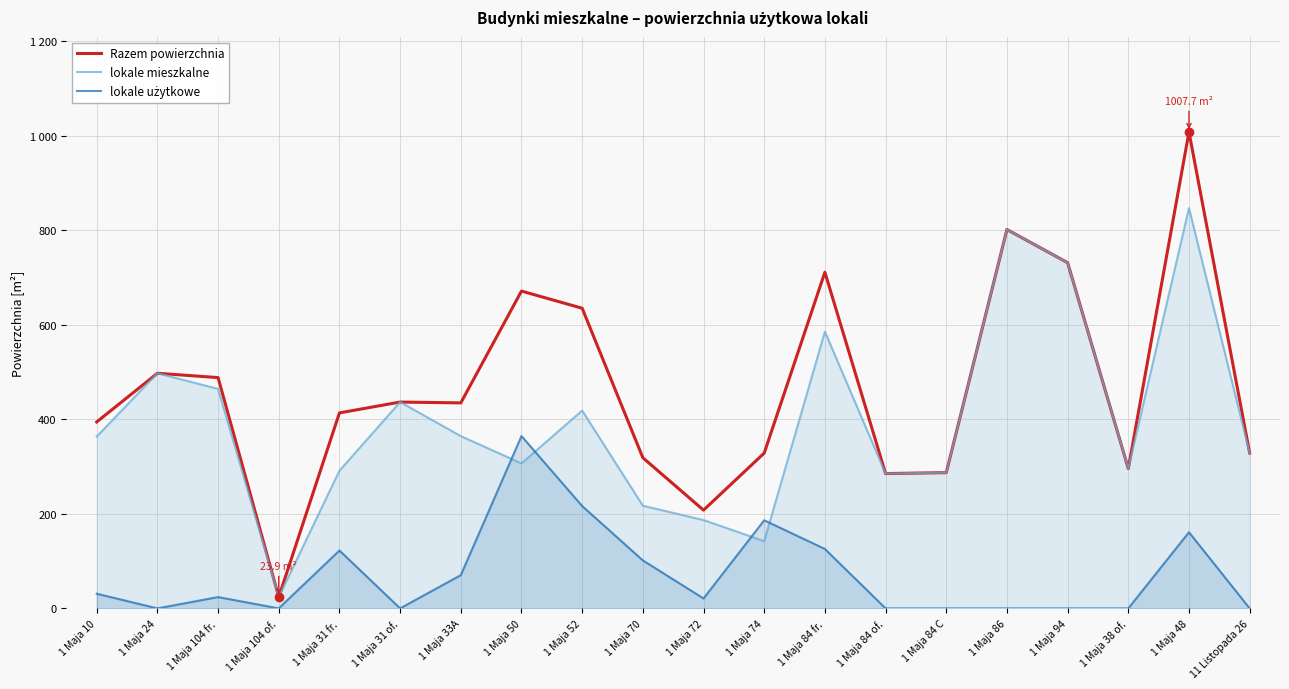

At which label is Razem powierzchnia closest to 515?

1 Maja 24